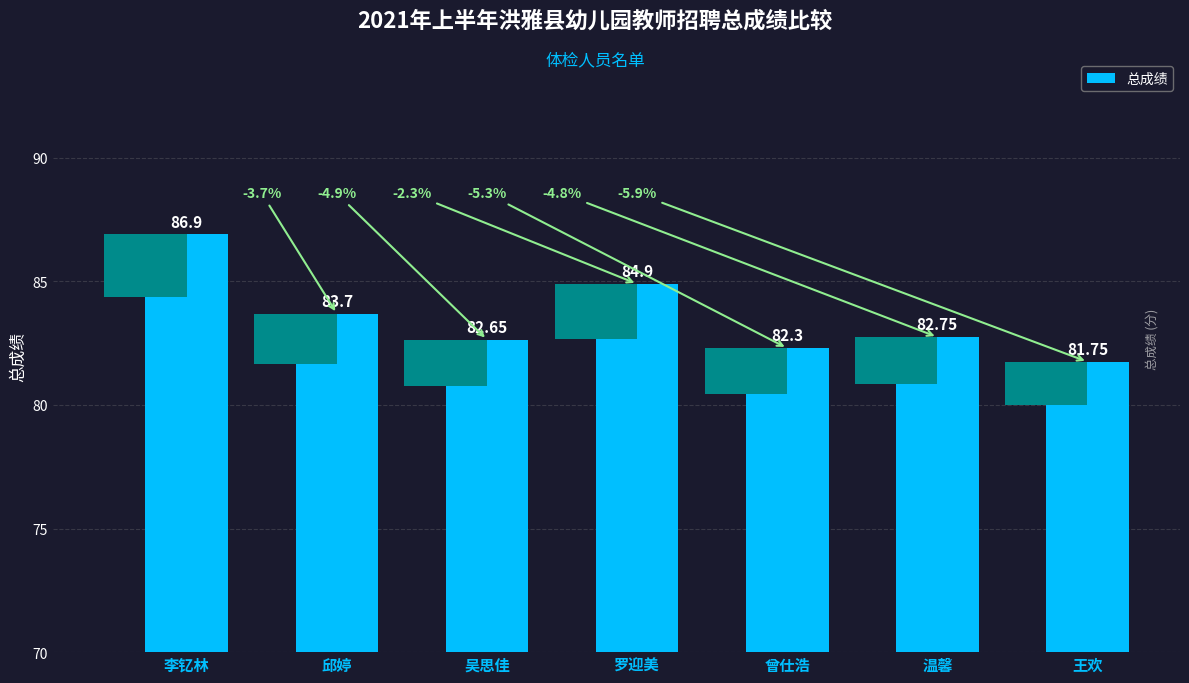

At which category does the chart reach its peak across all series?

李钇林